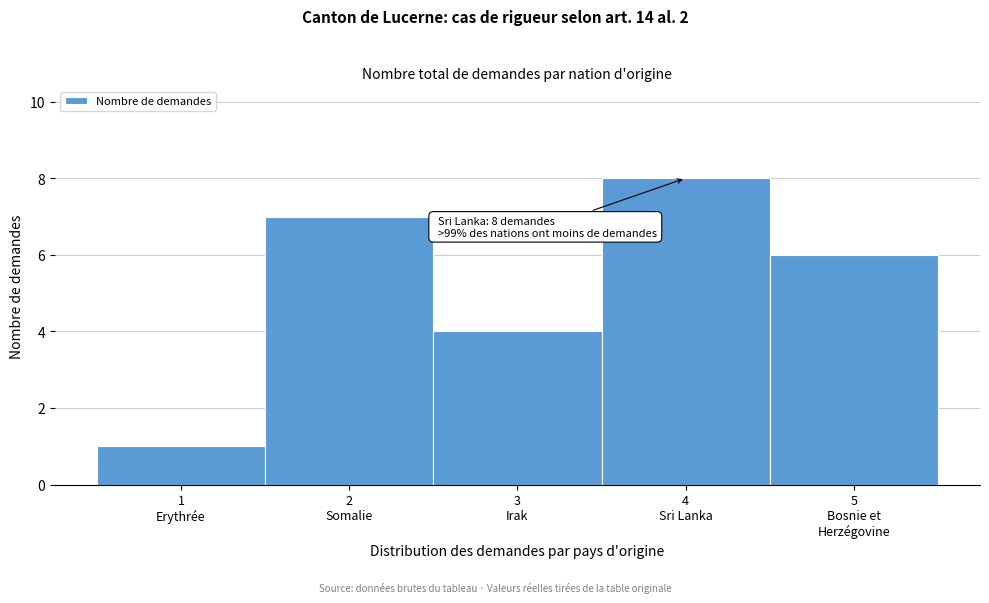

Reading left to right, list all the values displayed in this chart.

1	7	4	8	6